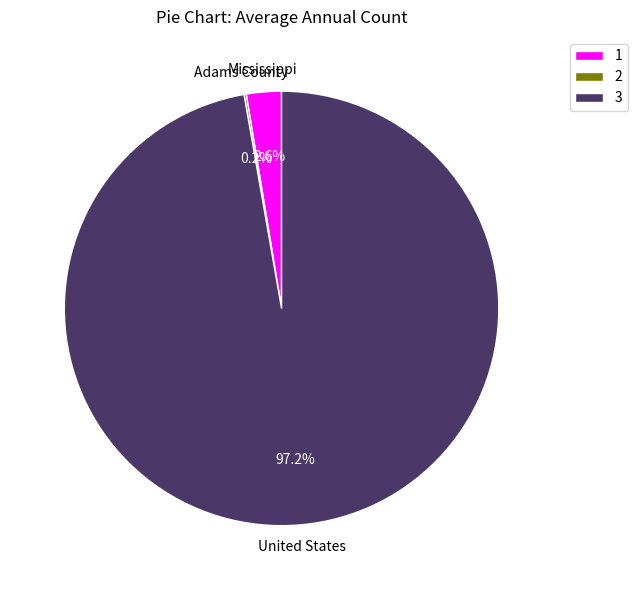

Which has a higher value, 1 or 3?

3